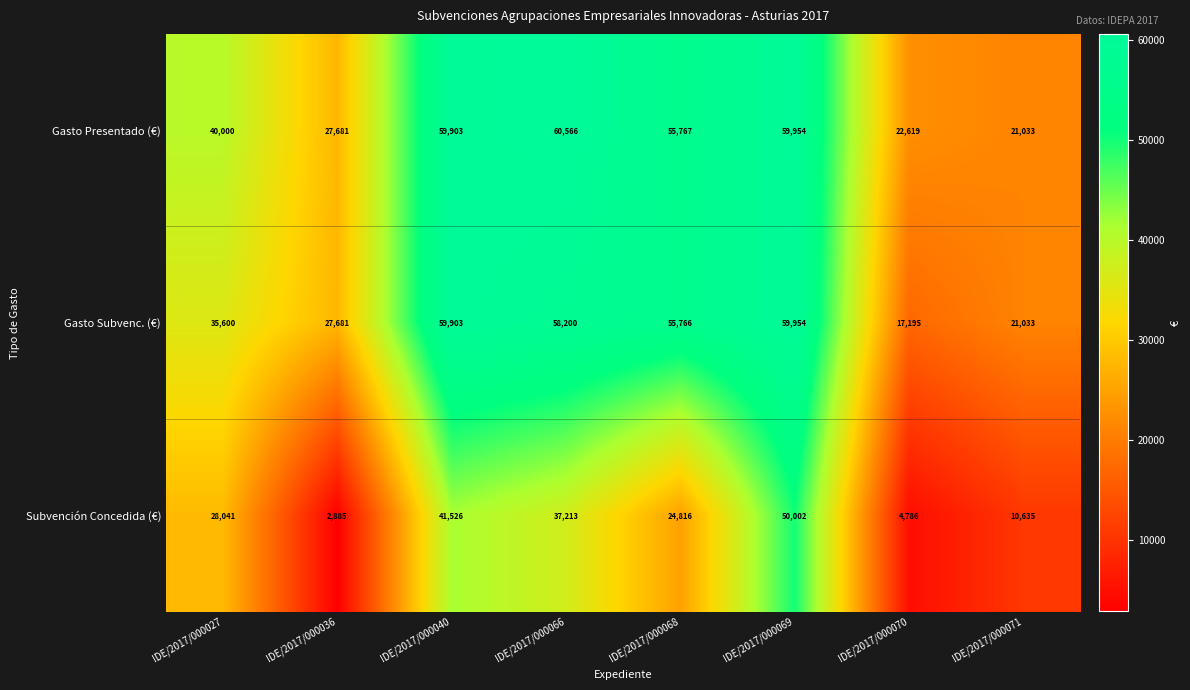

Reading left to right, extract all data points from this chart.

Gasto Presentado (€): 40000	27681	59903	60566	55767	59954	22619	21033
Gasto Subvenc. (€): 35600	27681	59903	58200	55766	59954	17195	21033
Subvención Concedida (€): 28041	2885	41526	37213	24816	50002	4786	10635